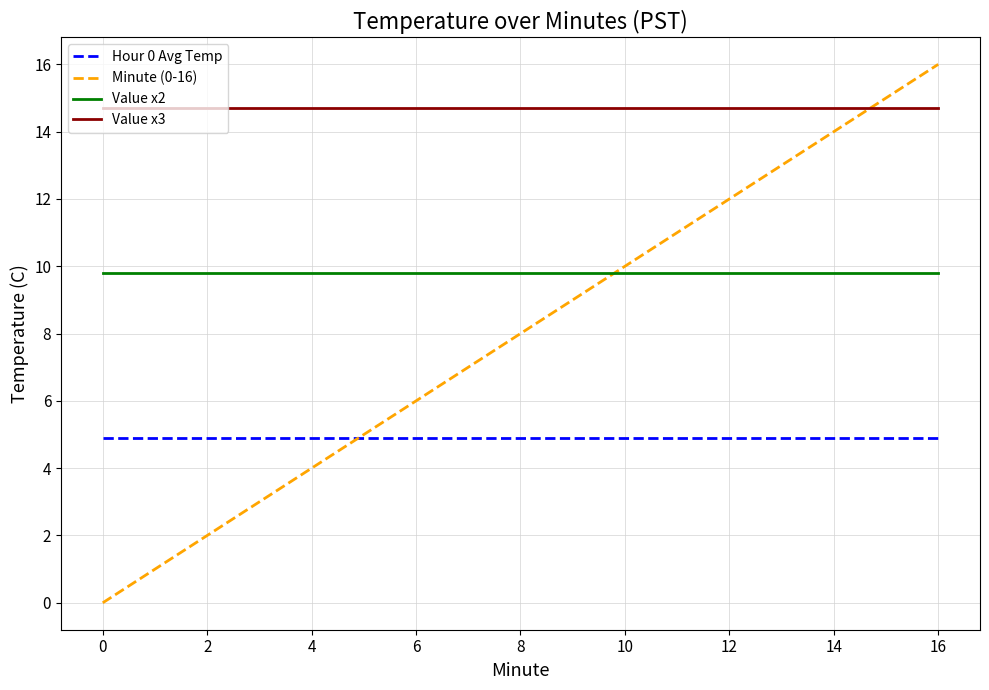

What is the highest value of the Hour 0 Avg Temp series?

4.9